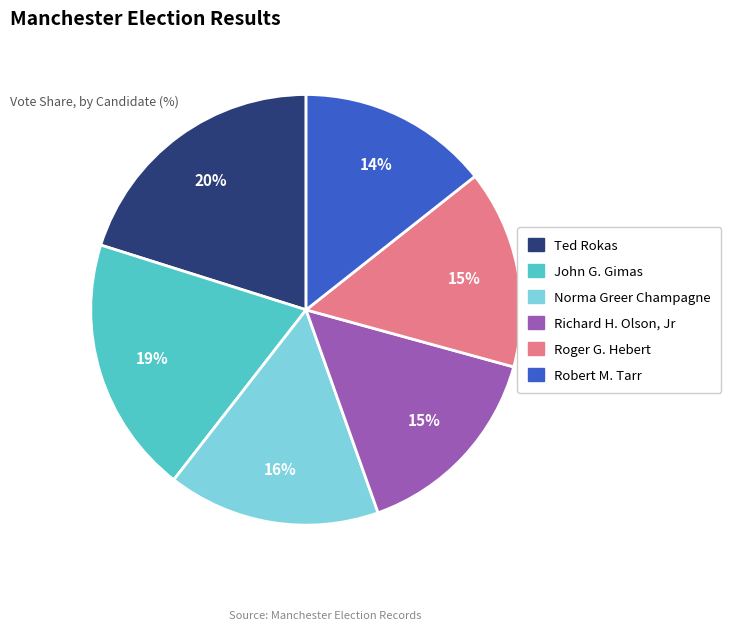

To the nearest percent, what percentage of the pie is Roger G. Hebert?

15%